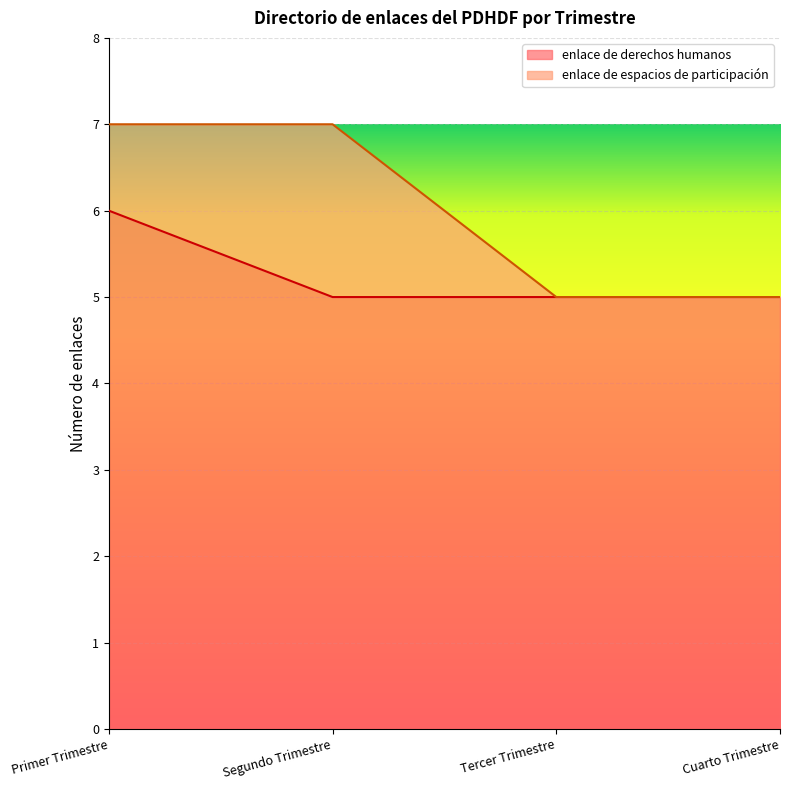

True or false: the data shows 5 at Segundo Trimestre.

True